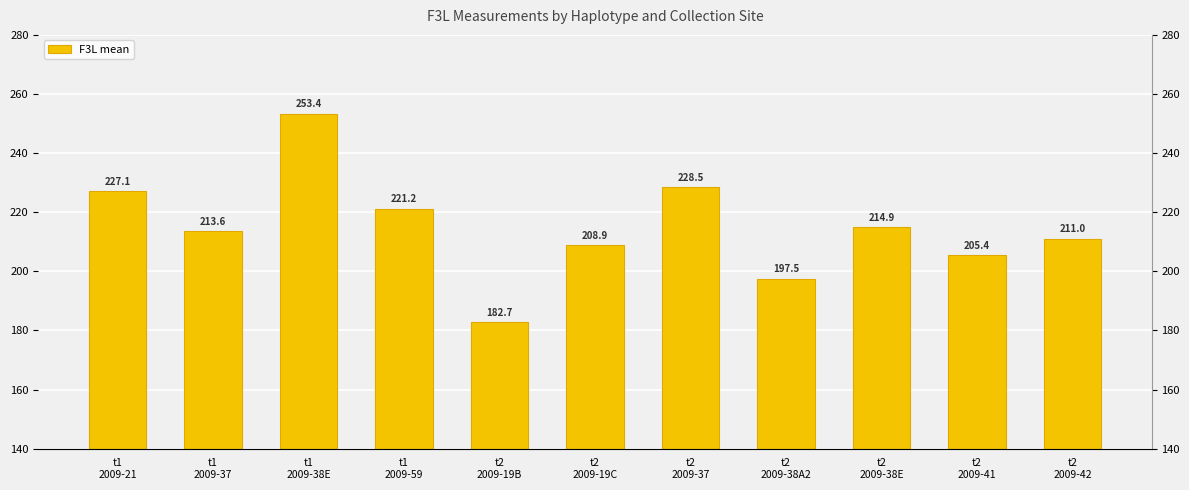

How many series are shown in this chart?

1